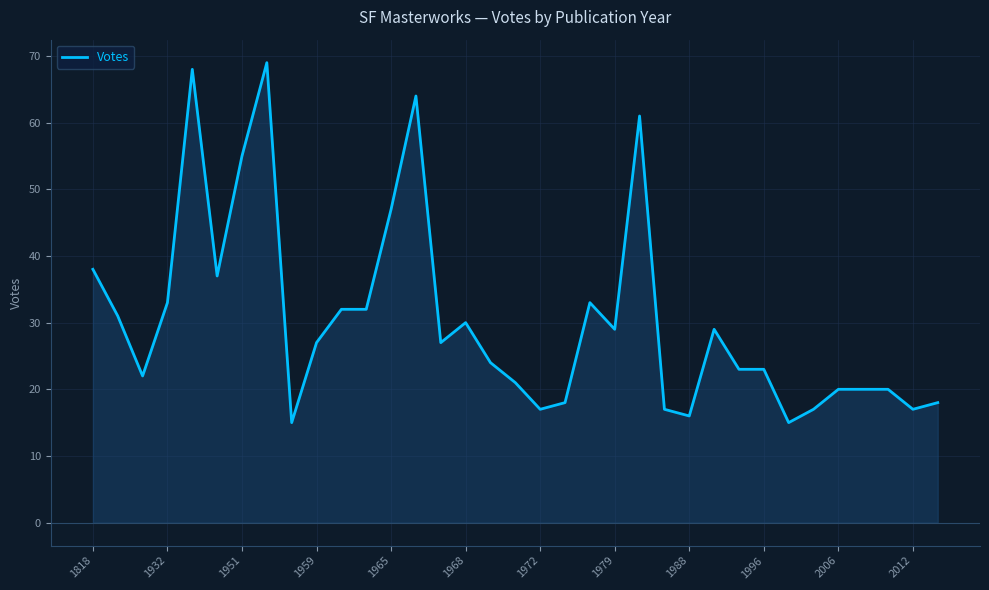

What is the sum of all values?

1065